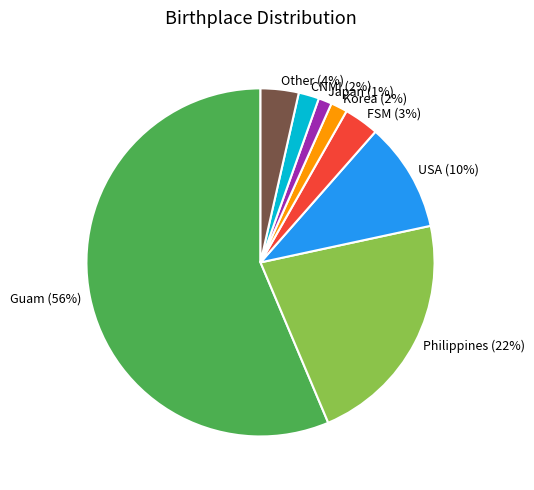

To the nearest percent, what percentage of the pie is Other?

4%